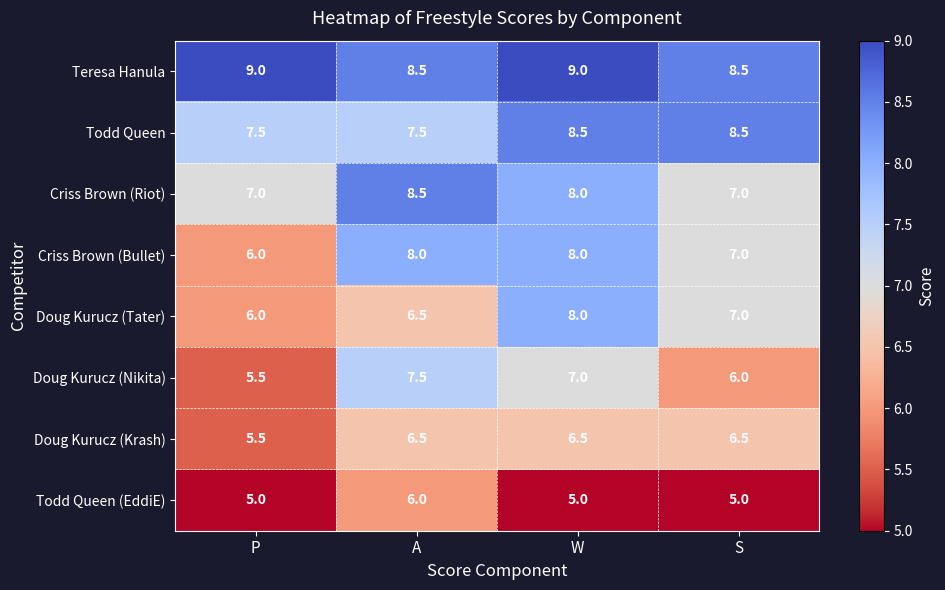

What is the approximate value of Todd Queen at W?

8.5